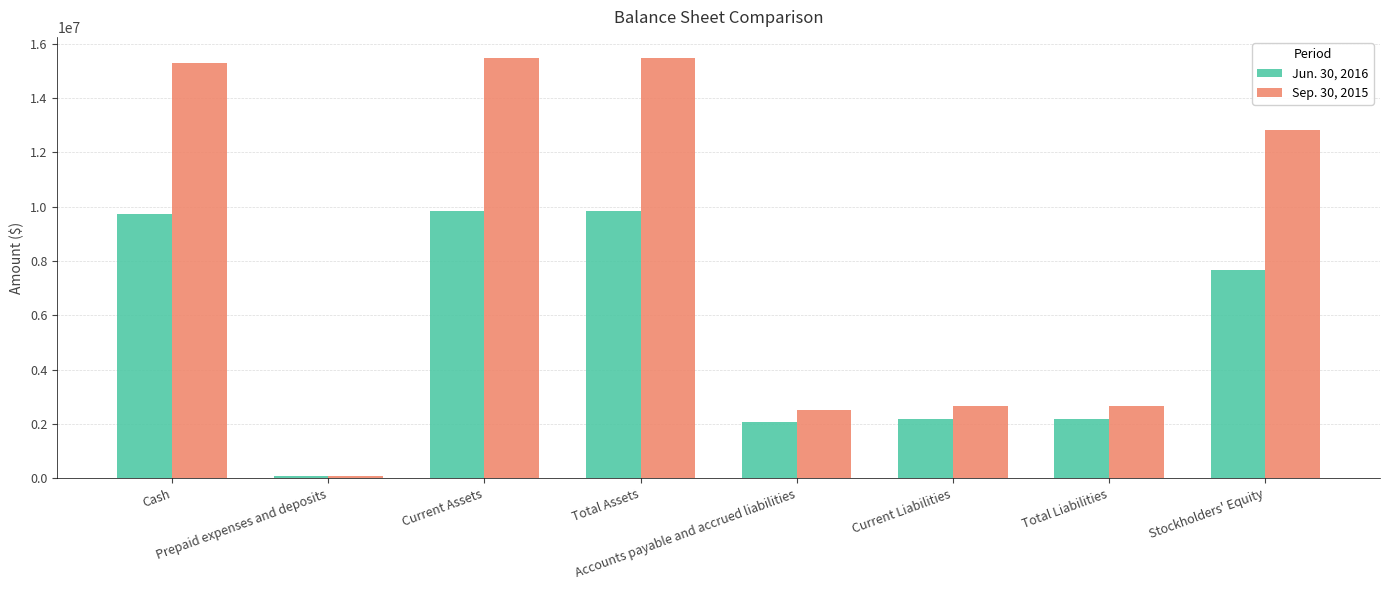

How many bars are there in each group?

2